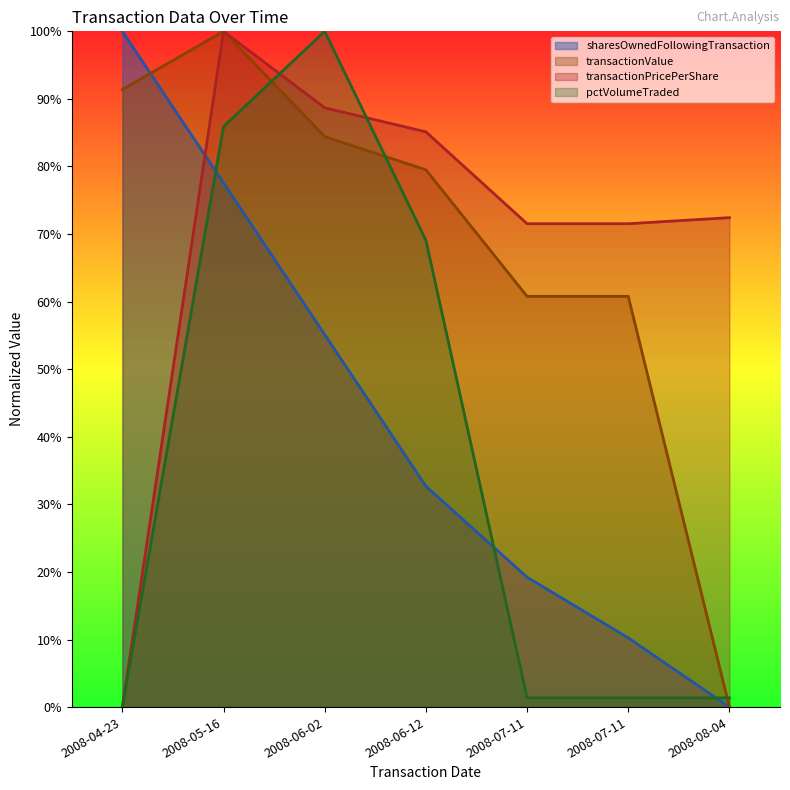

Is it true that transactionValue equals 0.4 at 2008-05-16?

False